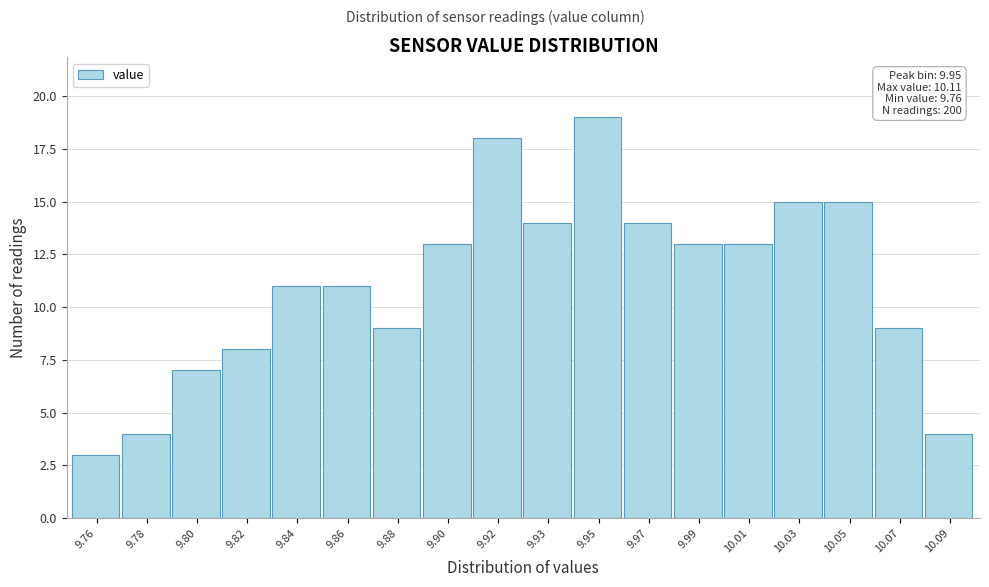

Reading right to left, transcribe all the data shown in this chart.

4	9	15	15	13	13	14	19	14	18	13	9	11	11	8	7	4	3